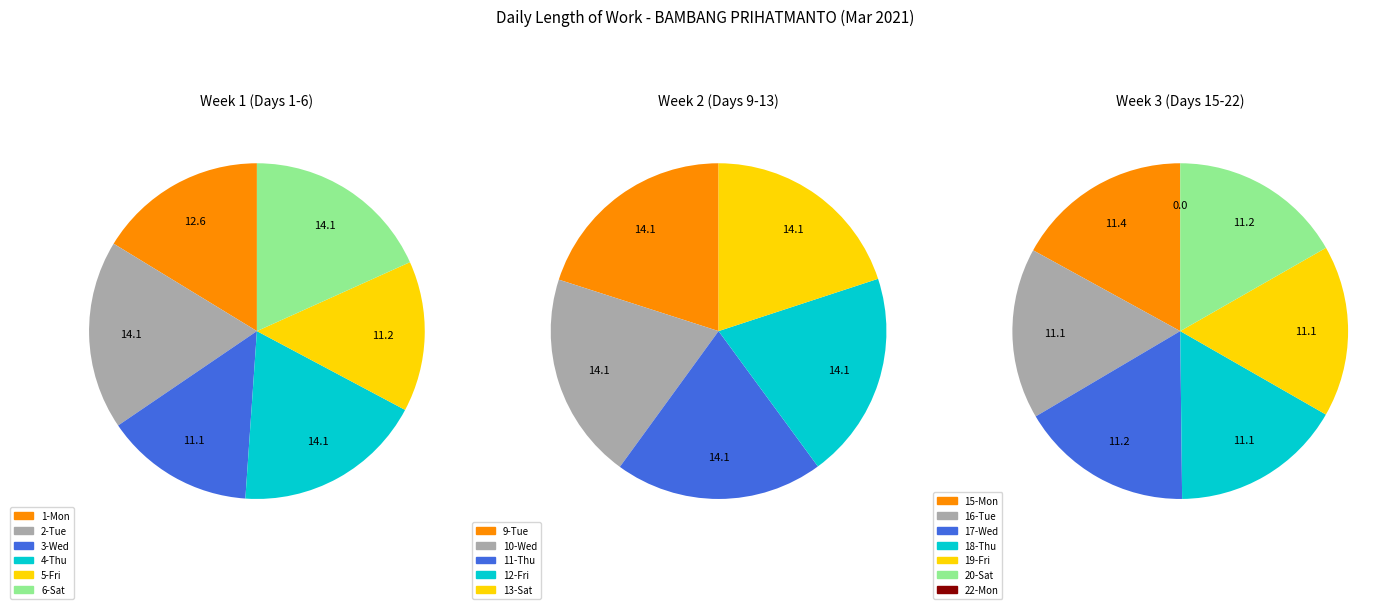

How many slices are in this pie chart?

18